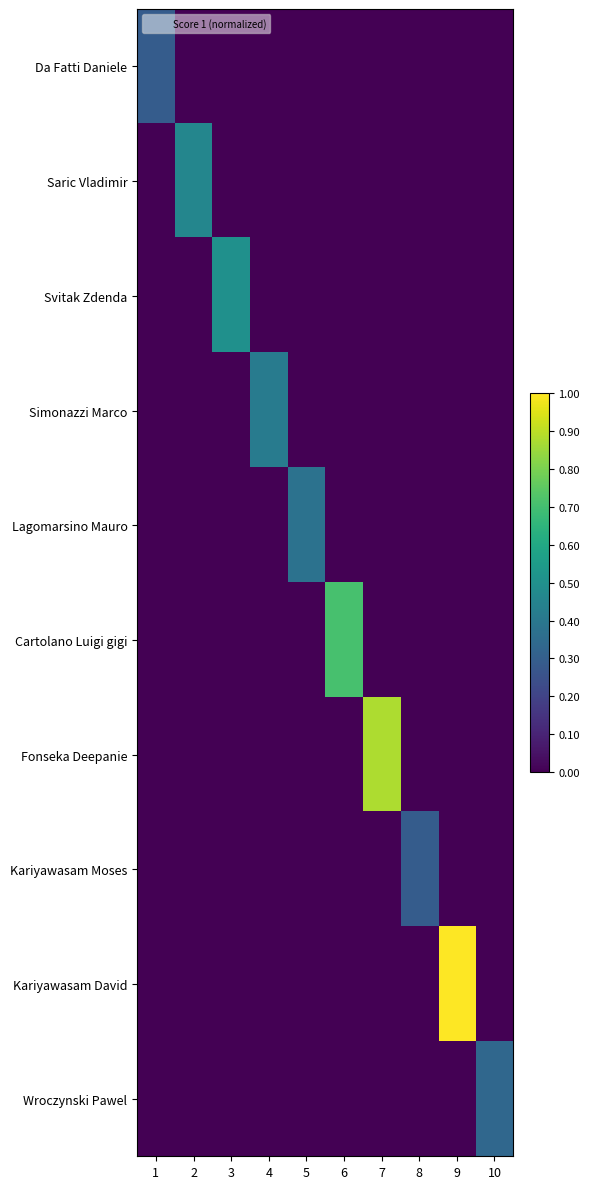

Reading left to right, list all the values displayed in this chart.

Da Fatti Daniele: 1=0.3	2=0.0	3=0.0	4=0.0	5=0.0	6=0.0	7=0.0	8=0.0	9=0.0	10=0.0
Saric Vladimir: 1=0.0	2=0.5	3=0.0	4=0.0	5=0.0	6=0.0	7=0.0	8=0.0	9=0.0	10=0.0
Svitak Zdenda: 1=0.0	2=0.0	3=0.5	4=0.0	5=0.0	6=0.0	7=0.0	8=0.0	9=0.0	10=0.0
Simonazzi Marco: 1=0.0	2=0.0	3=0.0	4=0.4	5=0.0	6=0.0	7=0.0	8=0.0	9=0.0	10=0.0
Lagomarsino Mauro: 1=0.0	2=0.0	3=0.0	4=0.0	5=0.4	6=0.0	7=0.0	8=0.0	9=0.0	10=0.0
Cartolano Luigi gigi: 1=0.0	2=0.0	3=0.0	4=0.0	5=0.0	6=0.7	7=0.0	8=0.0	9=0.0	10=0.0
Fonseka Deepanie: 1=0.0	2=0.0	3=0.0	4=0.0	5=0.0	6=0.0	7=0.9	8=0.0	9=0.0	10=0.0
Kariyawasam Moses: 1=0.0	2=0.0	3=0.0	4=0.0	5=0.0	6=0.0	7=0.0	8=0.3	9=0.0	10=0.0
Kariyawasam David: 1=0.0	2=0.0	3=0.0	4=0.0	5=0.0	6=0.0	7=0.0	8=0.0	9=1.0	10=0.0
Wroczynski Pawel: 1=0.0	2=0.0	3=0.0	4=0.0	5=0.0	6=0.0	7=0.0	8=0.0	9=0.0	10=0.3